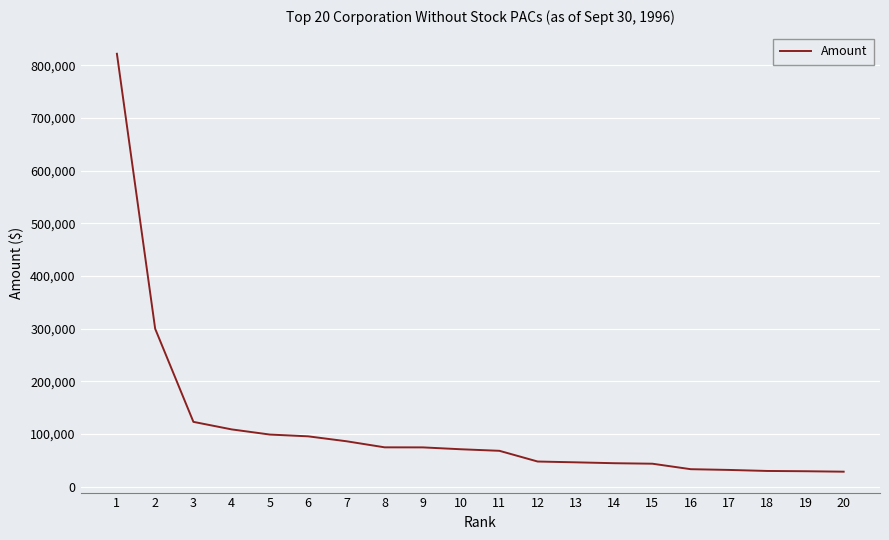

What is the sum of all values?

2252111